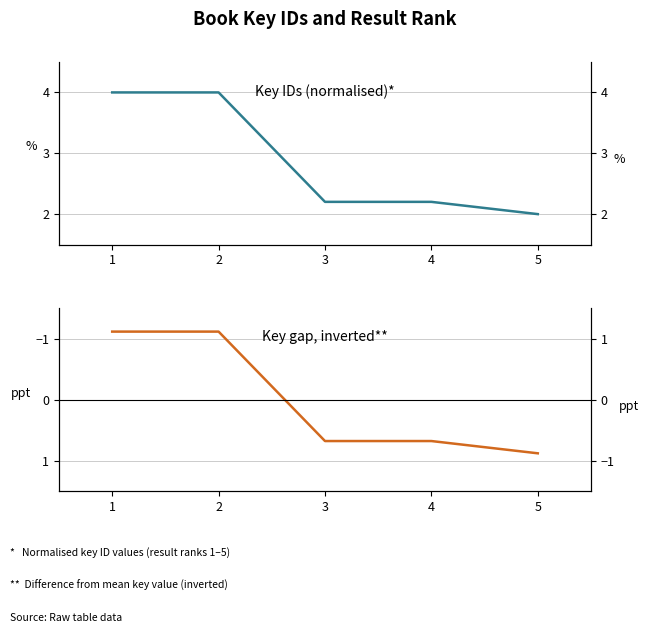

What are all the series names shown in the legend?

Key (normalised), Key gap, inverted**